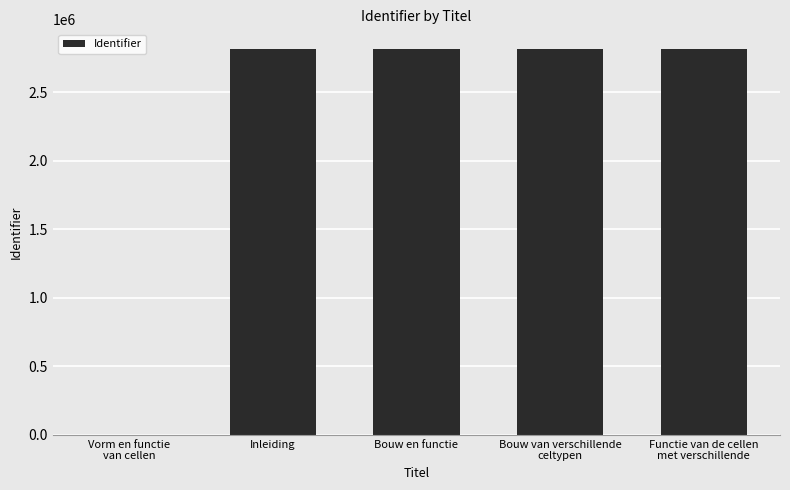

What is the greatest value displayed?

2817472